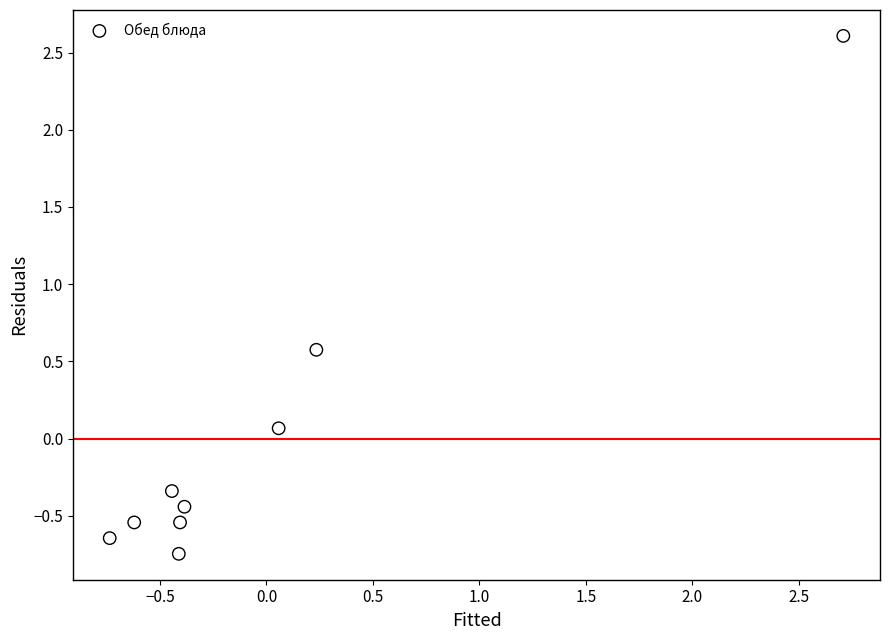

What is the range of X values (max minus min)?

3.4